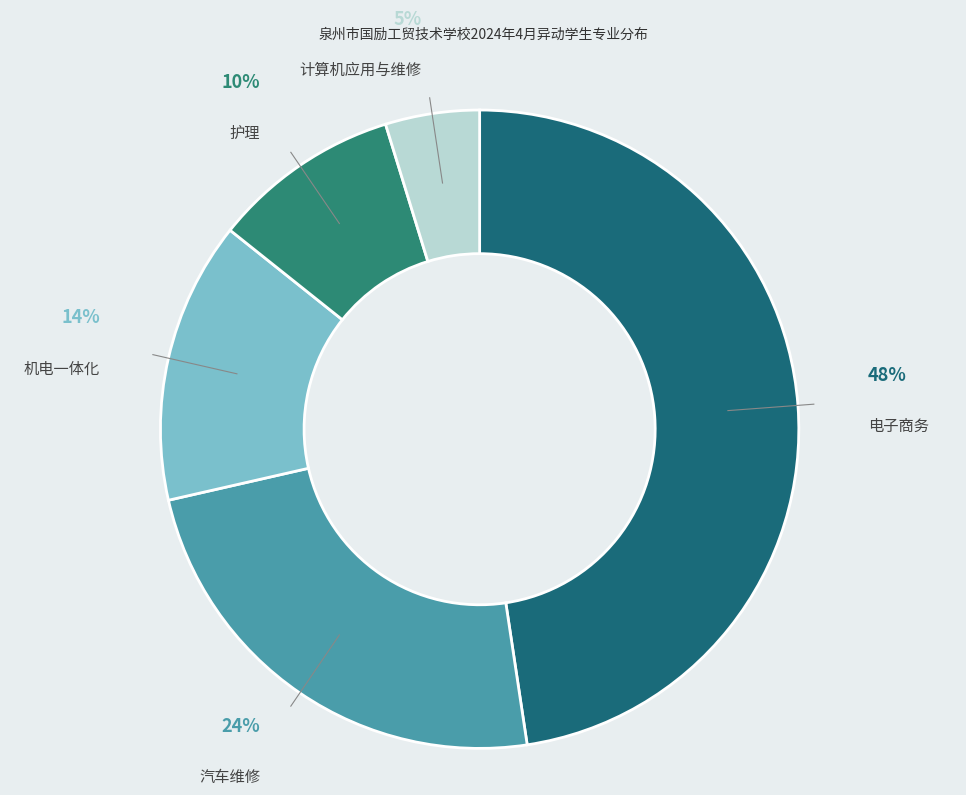

How many slices are in this pie chart?

5